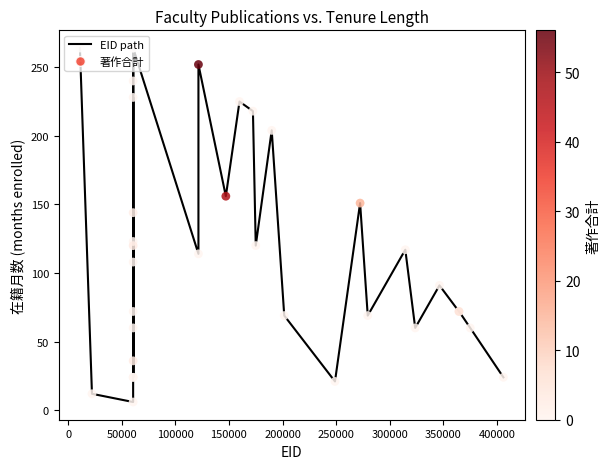

What is the minimum value shown in the chart?

6